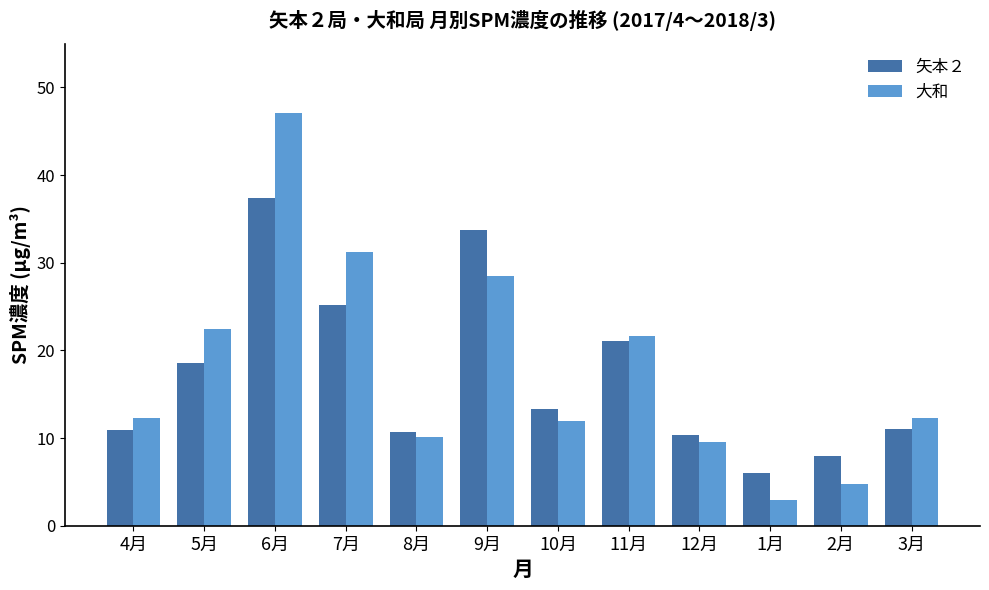

Count the number of data series in this chart.

2